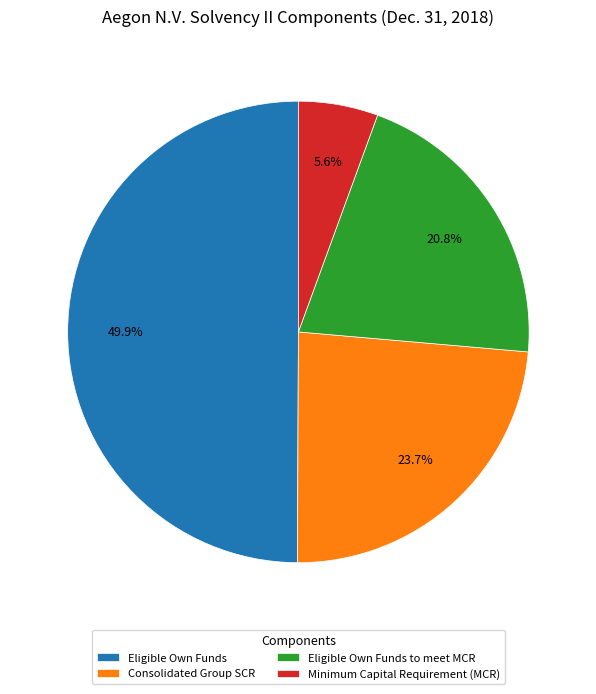

To the nearest percent, what is the difference between the largest and smallest slice percentages?

44%